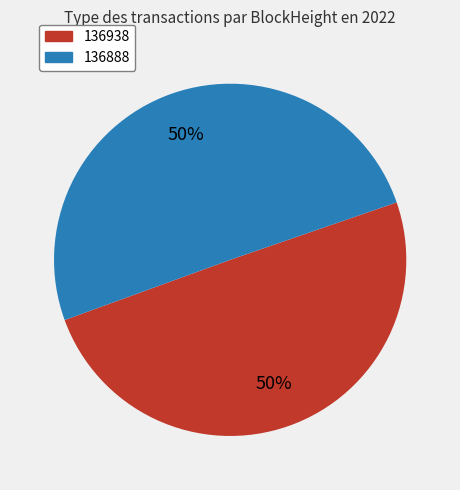

To the nearest percent, what is the average slice percentage?

50%